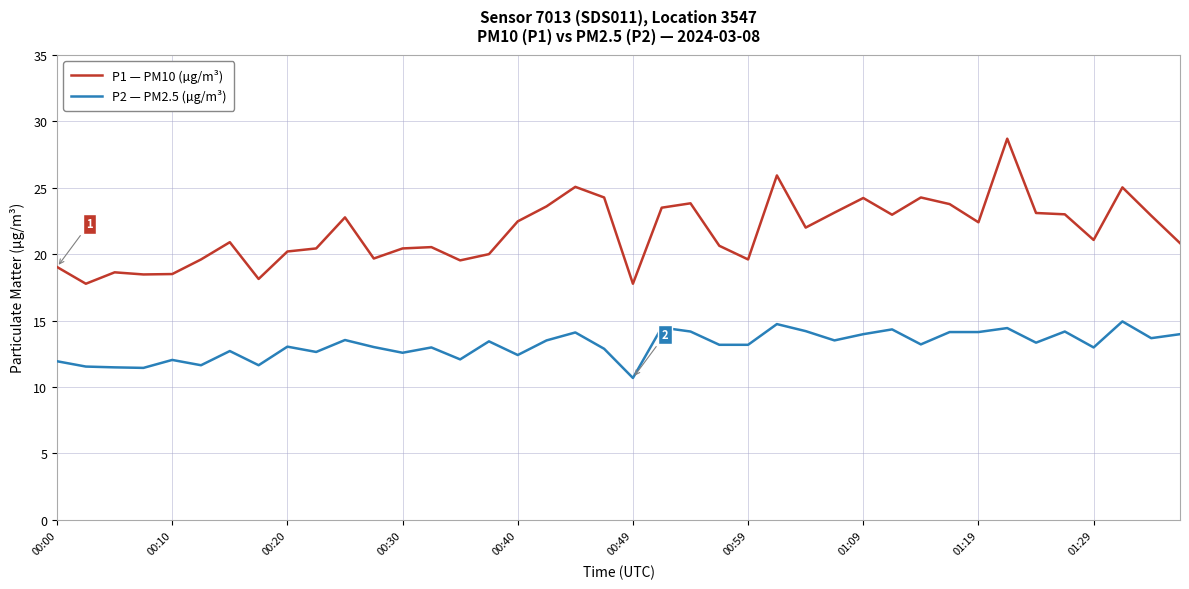

What is the difference between the maximum and minimum values in the P1 — PM10 (µg/m³) series?

10.9